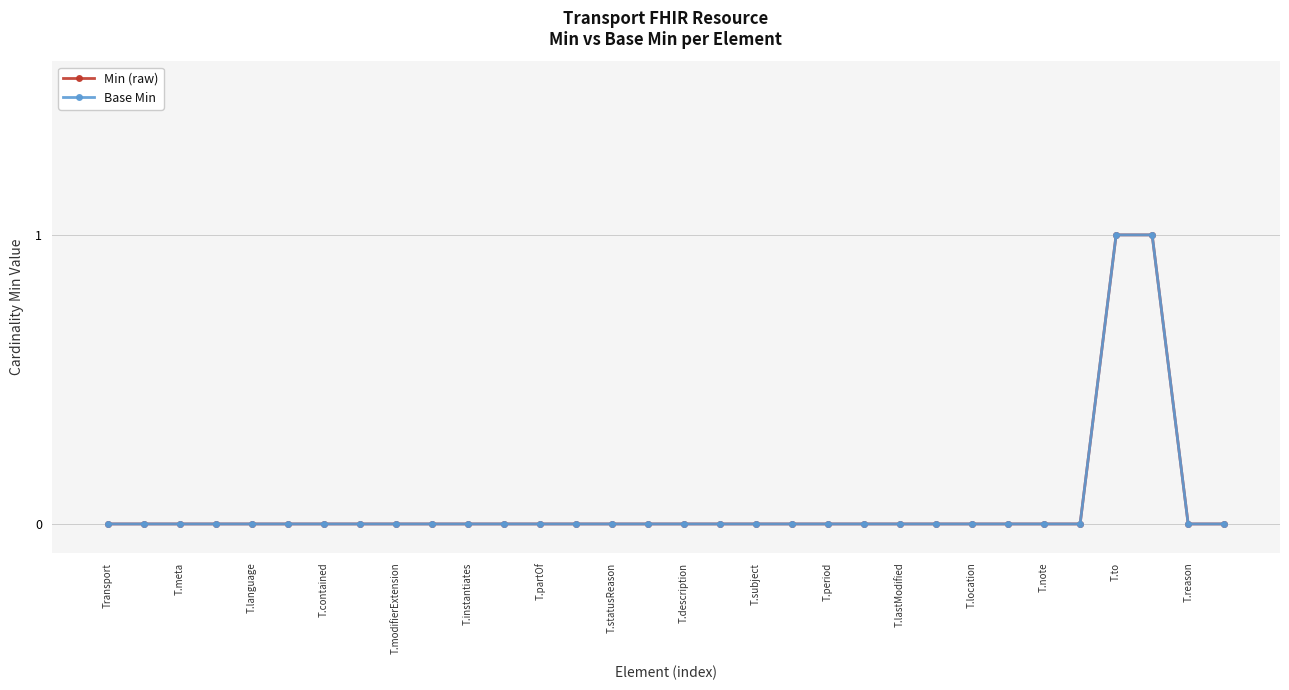

Count the number of categories in the chart.

32